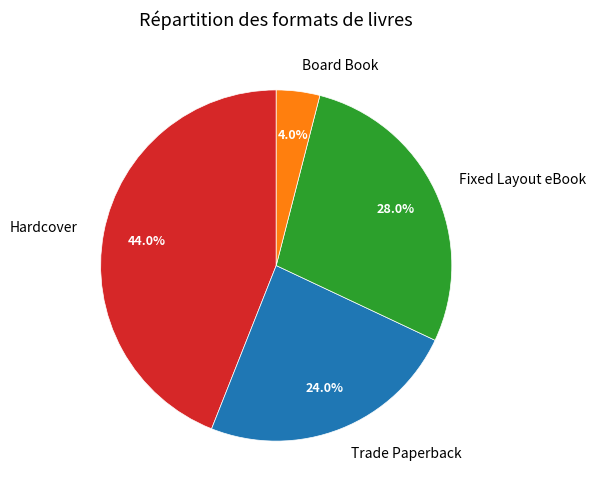

Rank the categories by value from lowest to highest.

Board Book, Trade Paperback, Fixed Layout eBook, Hardcover